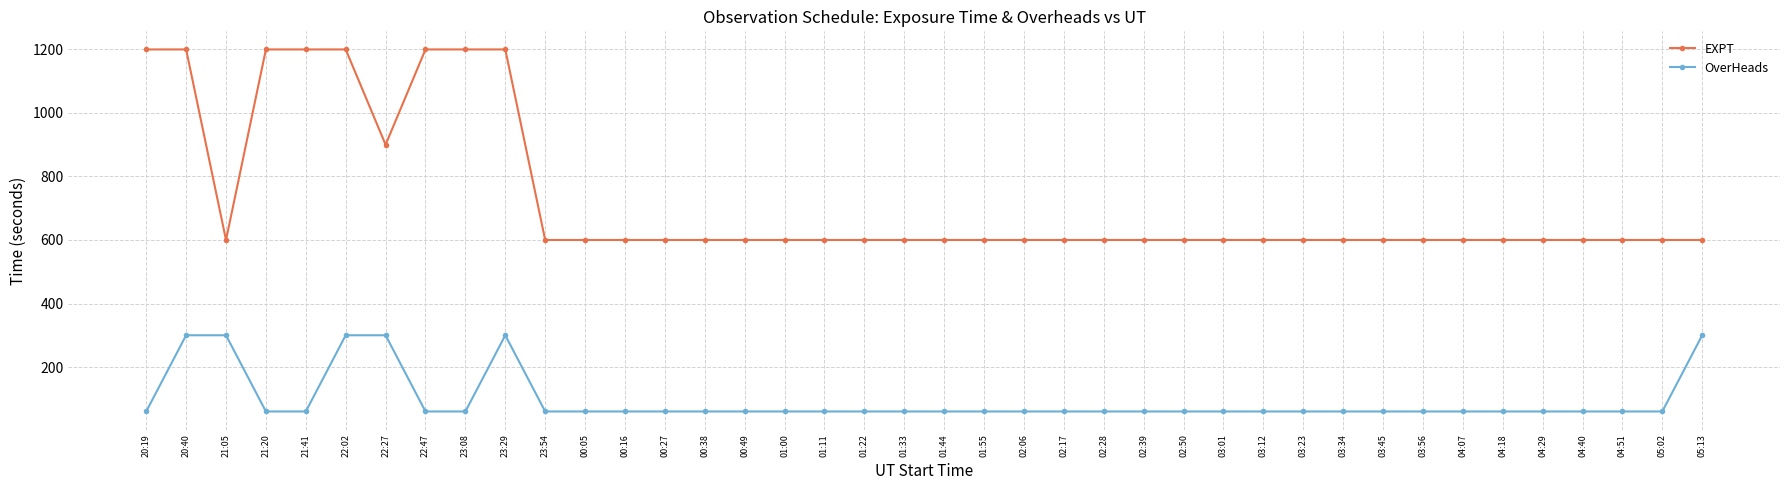

Rank the series at 02:39 from highest to lowest value.

EXPT, OverHeads